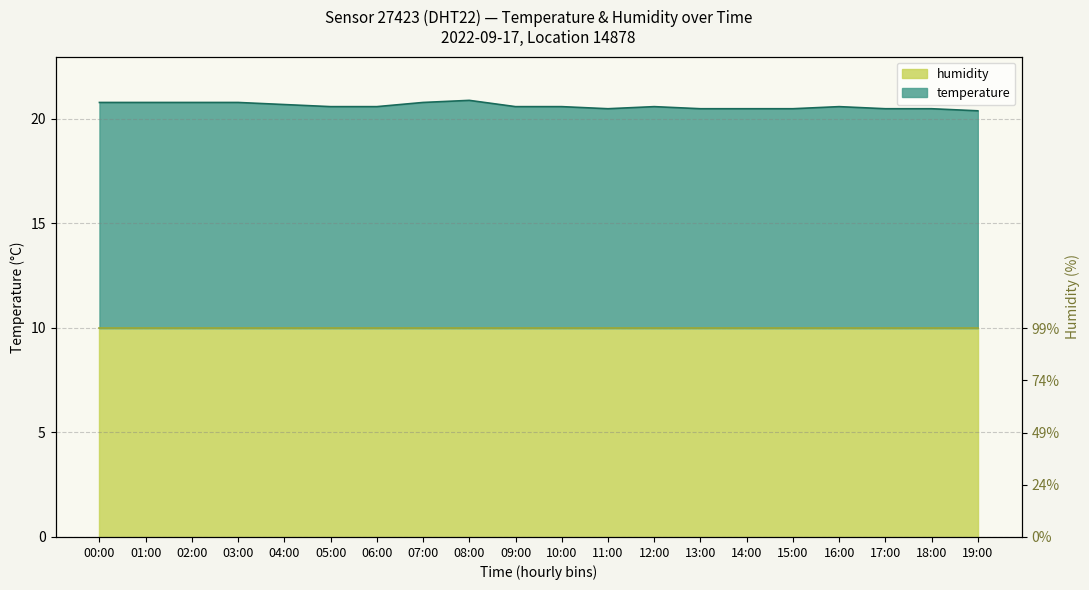

Rank the categories by value from highest to lowest.

08:00, 00:00, 01:00, 02:00, 03:00, 07:00, 04:00, 05:00, 06:00, 09:00, 10:00, 12:00, 16:00, 11:00, 13:00, 14:00, 15:00, 17:00, 18:00, 19:00